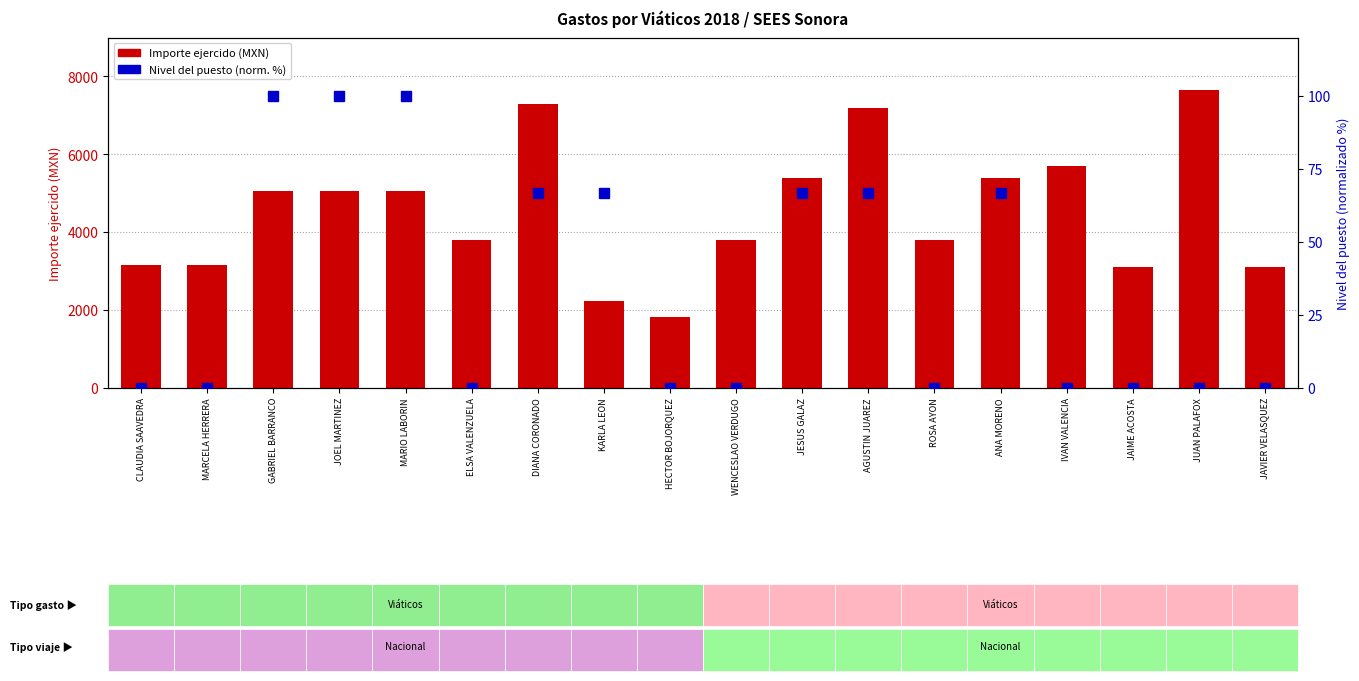

How many bars are there in each group?

2